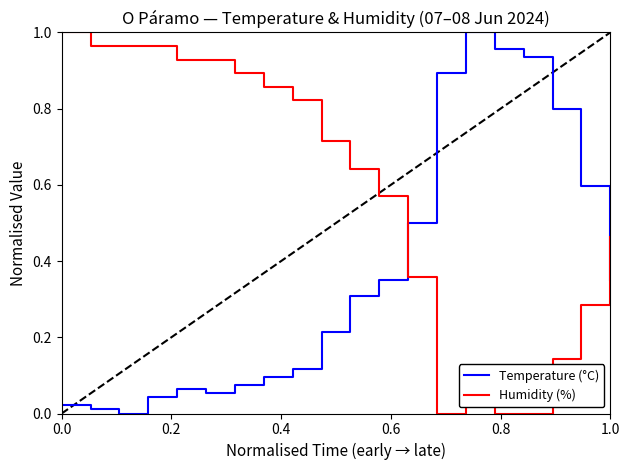

Rank the series by their average value, from lowest to highest.

Temperature (°C), Humidity (%)